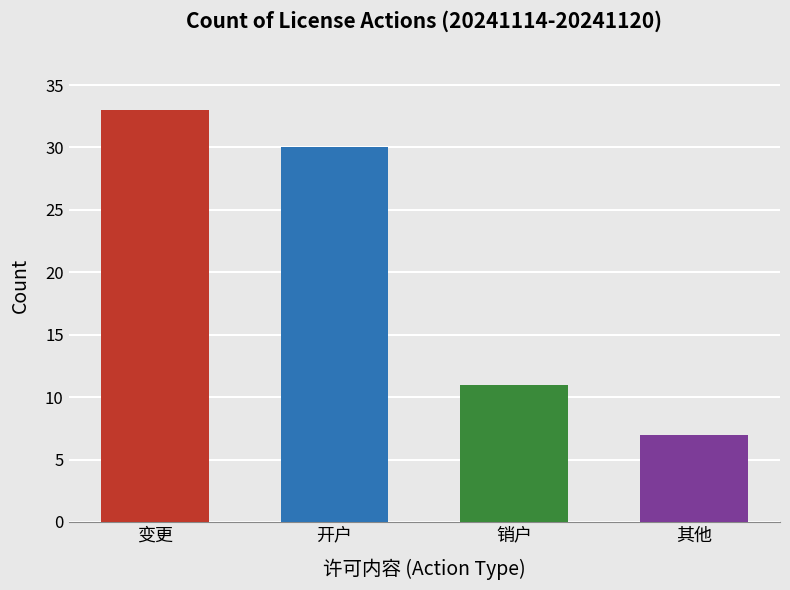

Where does the data first go above 17?

变更